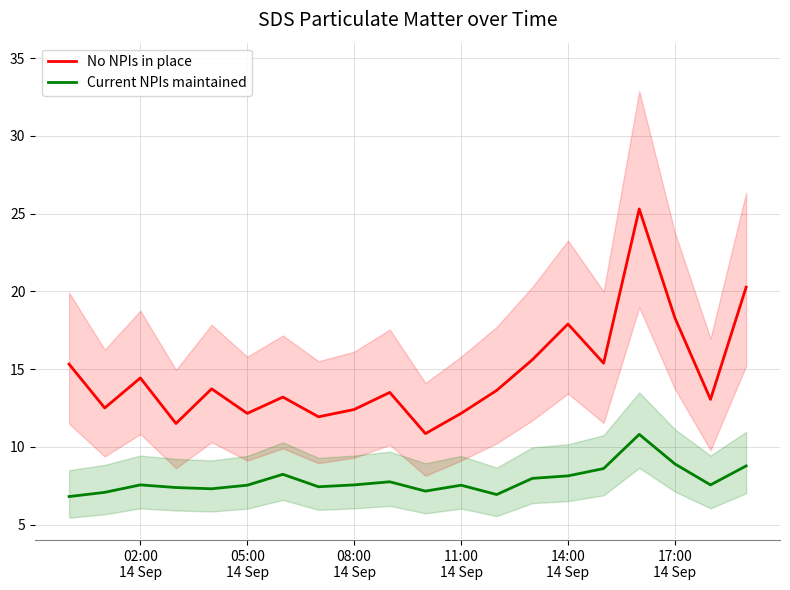

What is the lowest value of the Current NPIs maintained series?

6.8